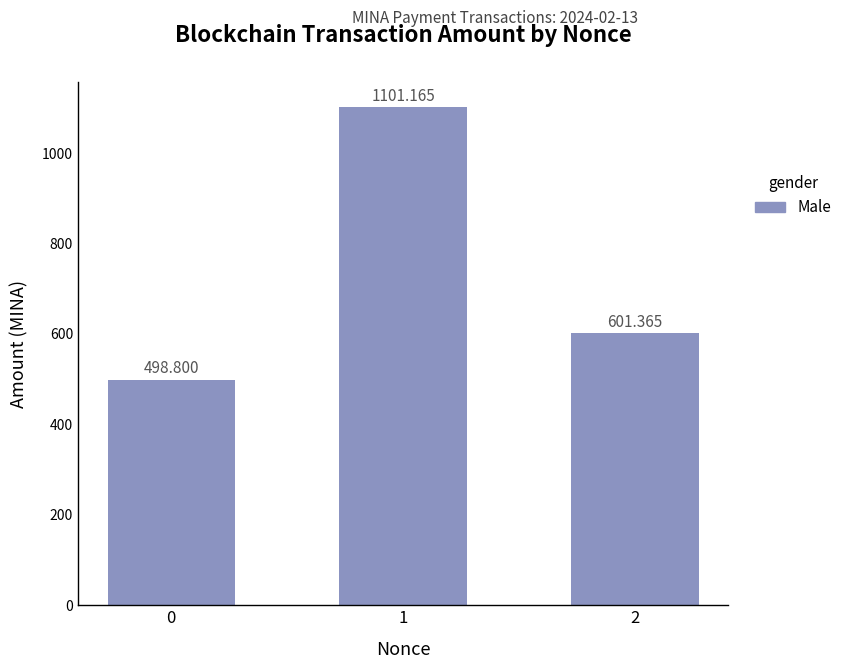

Reading left to right, list all the values displayed in this chart.

0=498.8	1=1101.2	2=601.4